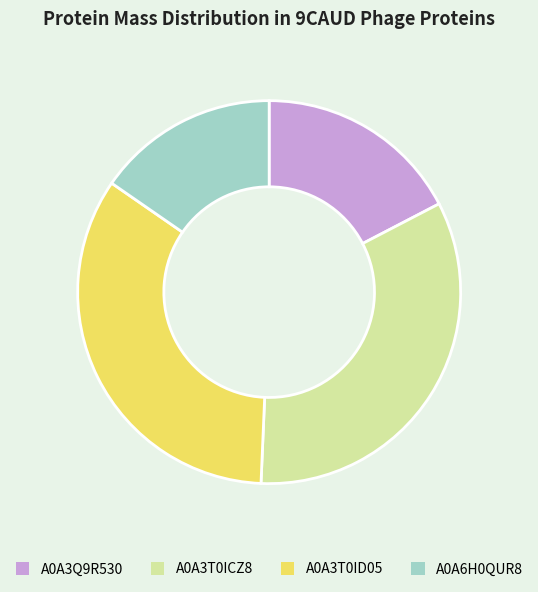

Which category has the smallest portion of the pie?

A0A6H0QUR8